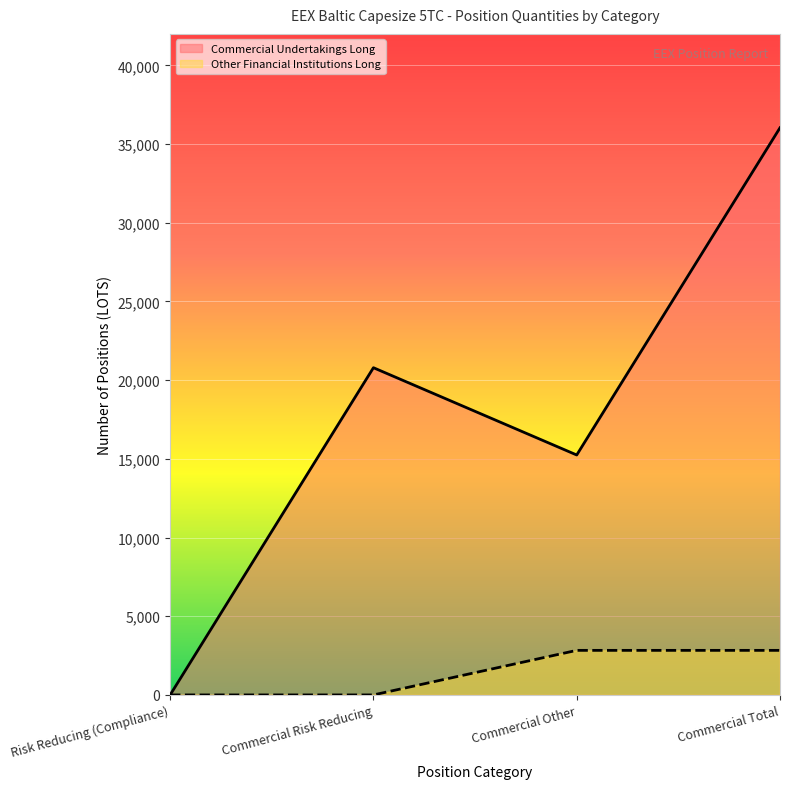

True or false: Other Financial Institutions Long and Commercial Undertakings Long intersect in this chart.

False